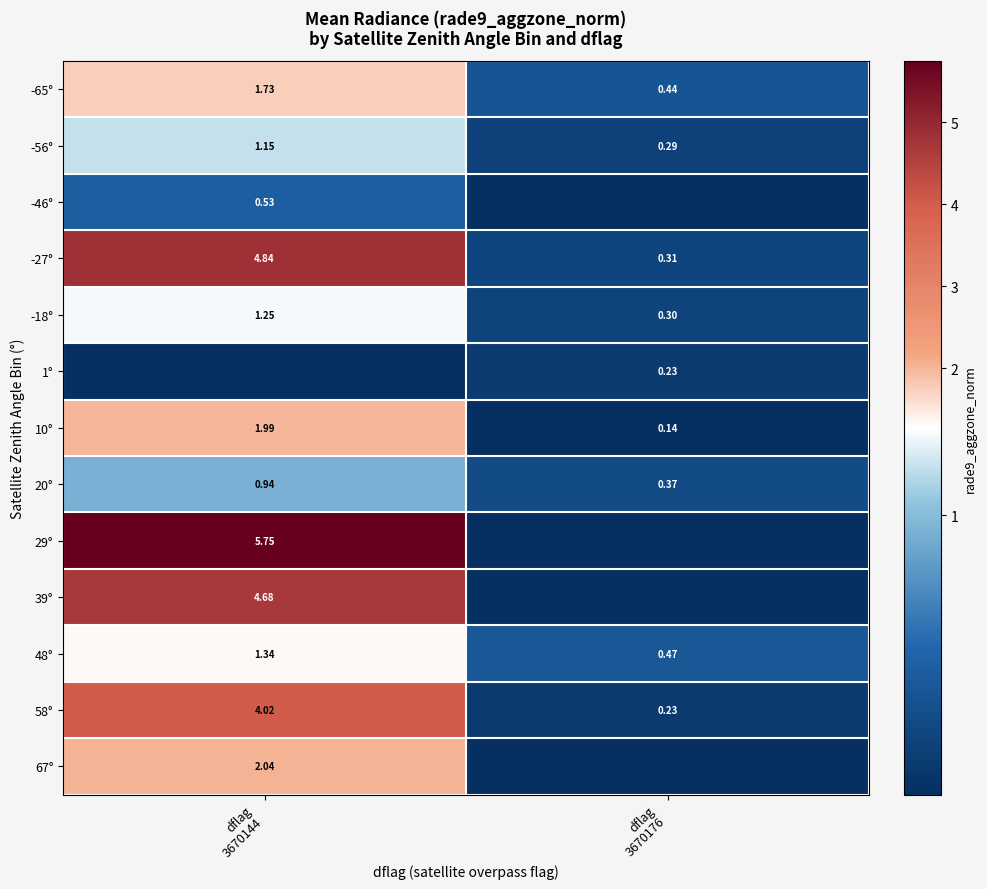

Which series has the widest spread of values?

29°